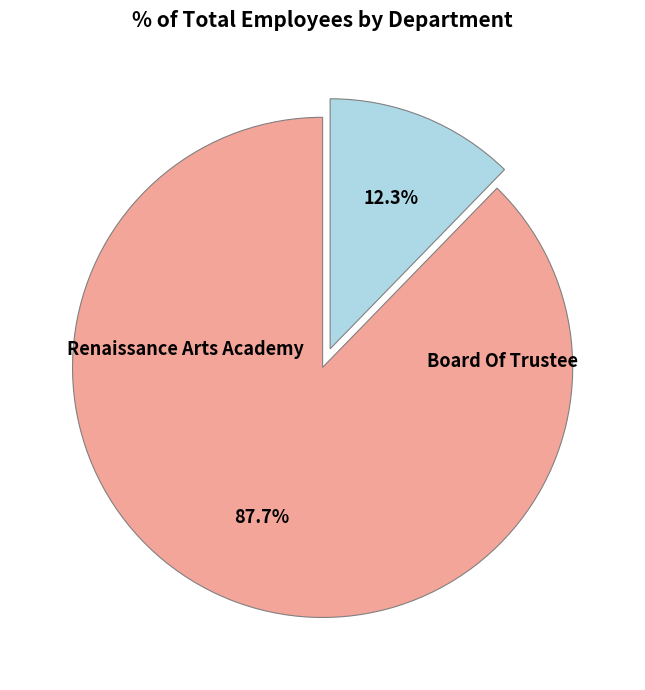

What is the ratio of the value at Renaissance Arts Academy to the value at Board Of Trustee?

7.1